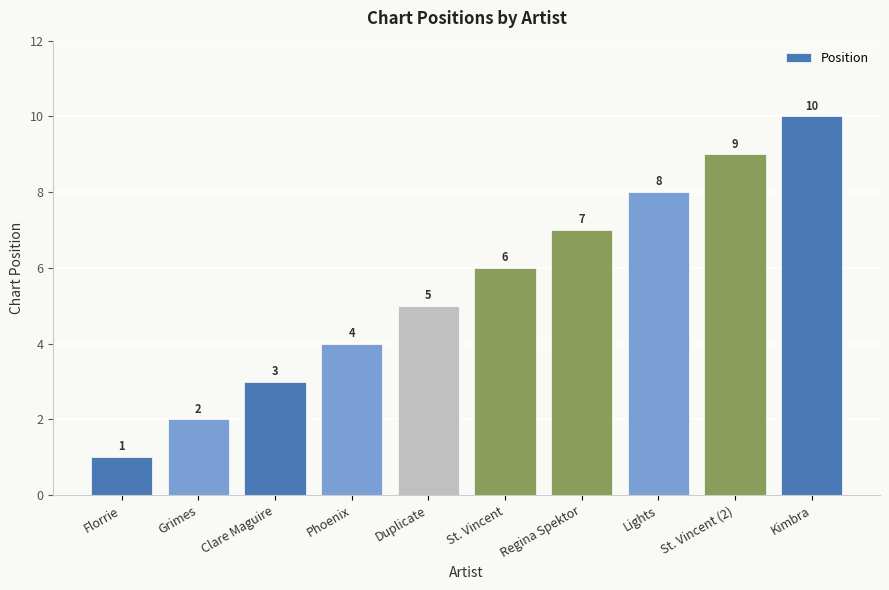

What is the value of the 1st bar from the left?

1